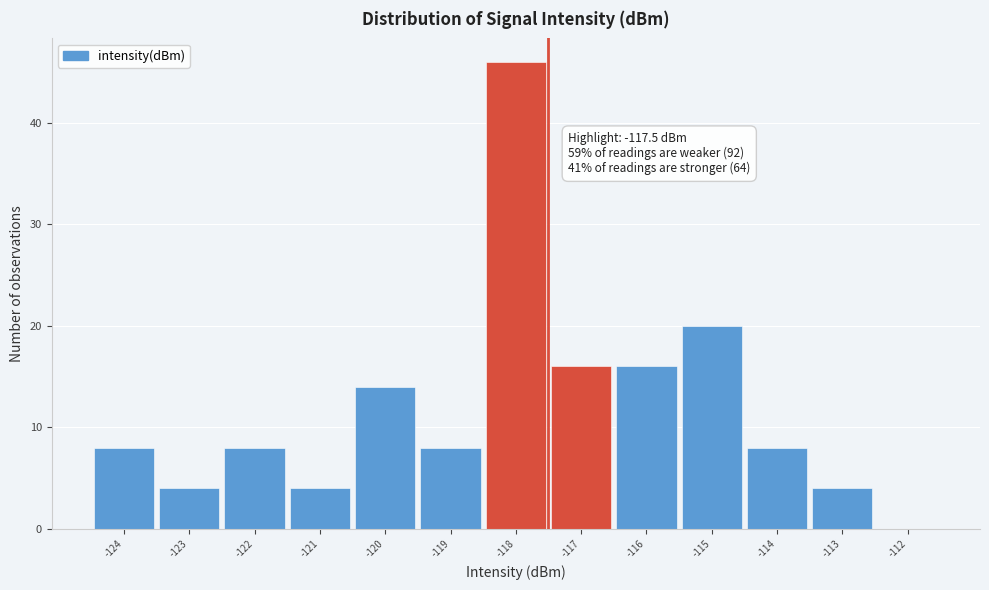

Which range on the x-axis has the tallest bar?

-118.5 to -117.5